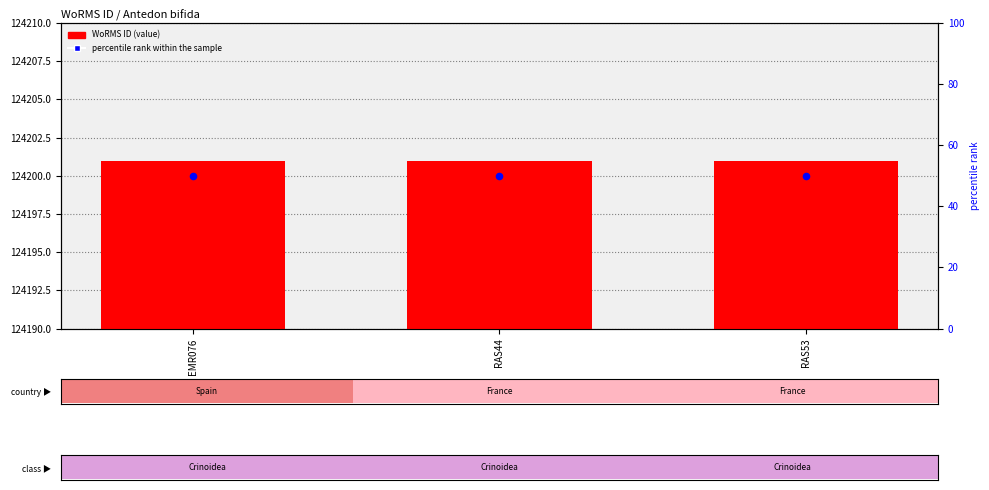

Is the value of WoRMS ID (value) at RAS53 greater than the value of percentile rank within the sample at RAS44?

Yes